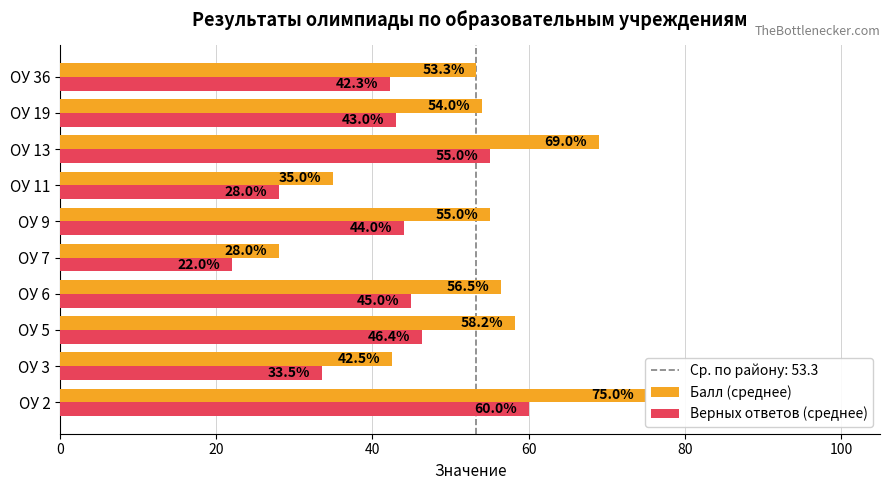

What is the maximum value shown in the chart?

75.0